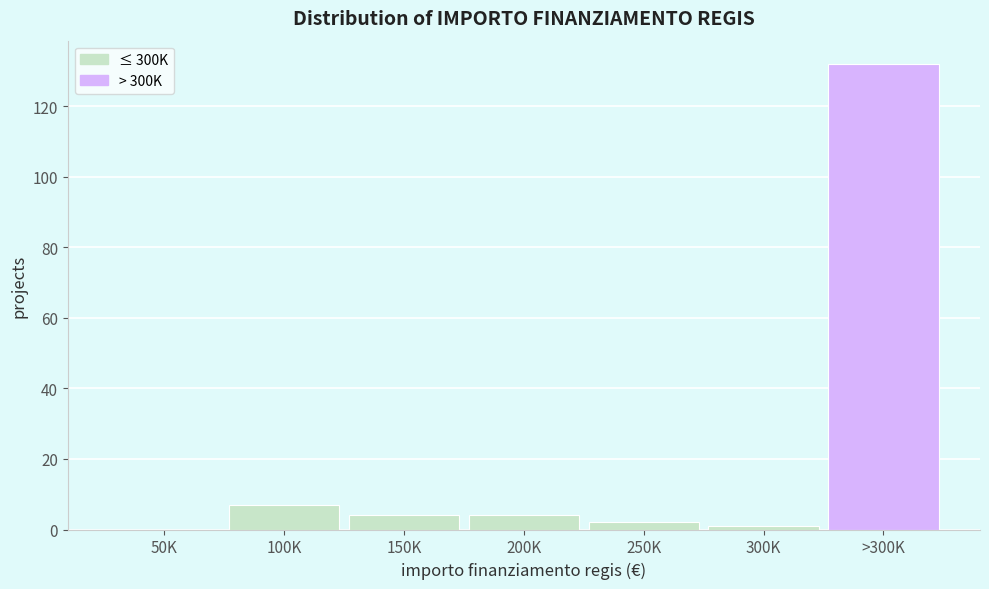

Reading left to right, extract all data points from this chart.

50K=0	100K=7	150K=4	200K=4	250K=2	300K=1	>300K=132